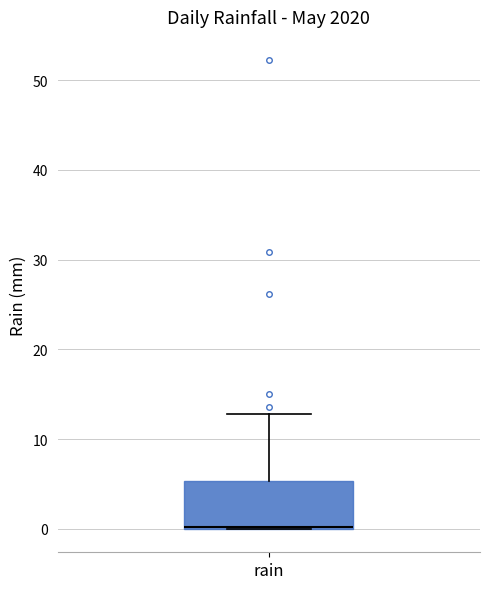

Read this box plot against the y-axis: the position of the median line, the range covered by the box, and the ends of both whiskers. The values are not printed on the chart, so give them approximately, as read against the axis.

median 0 (drawn on the box's lower edge), box 0 to 5, whiskers 0 to 13